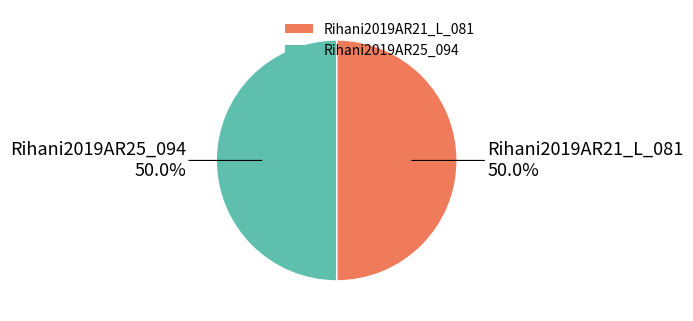

To the nearest percent, what is the average slice percentage?

50%